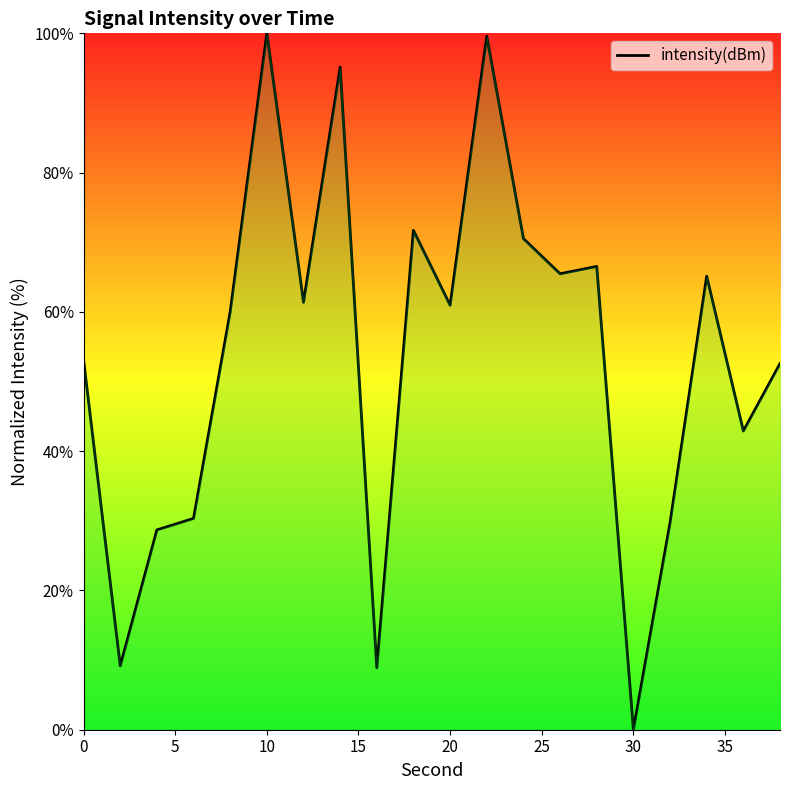

What is the maximum value shown in the chart?

100.0